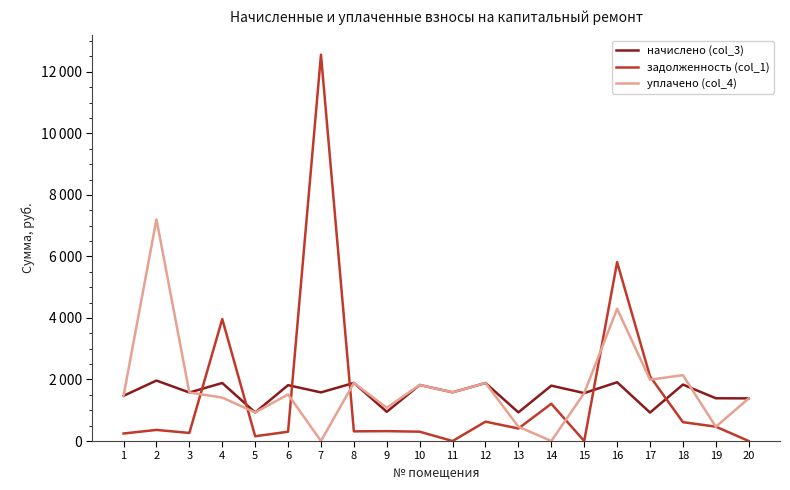

True or false: начислено (col_3) has a value of 1583.6 at 11.

True